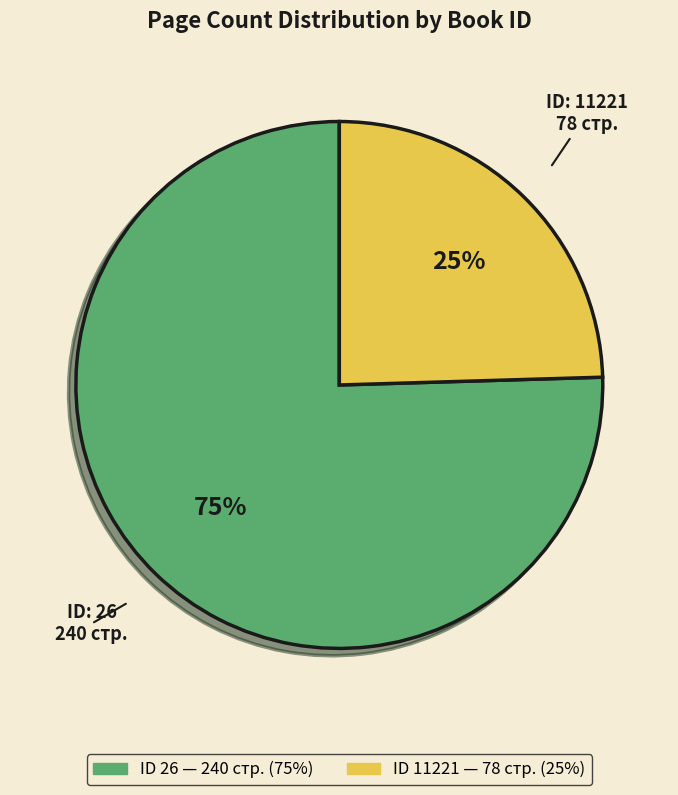

Does any single category account for the majority?

Yes